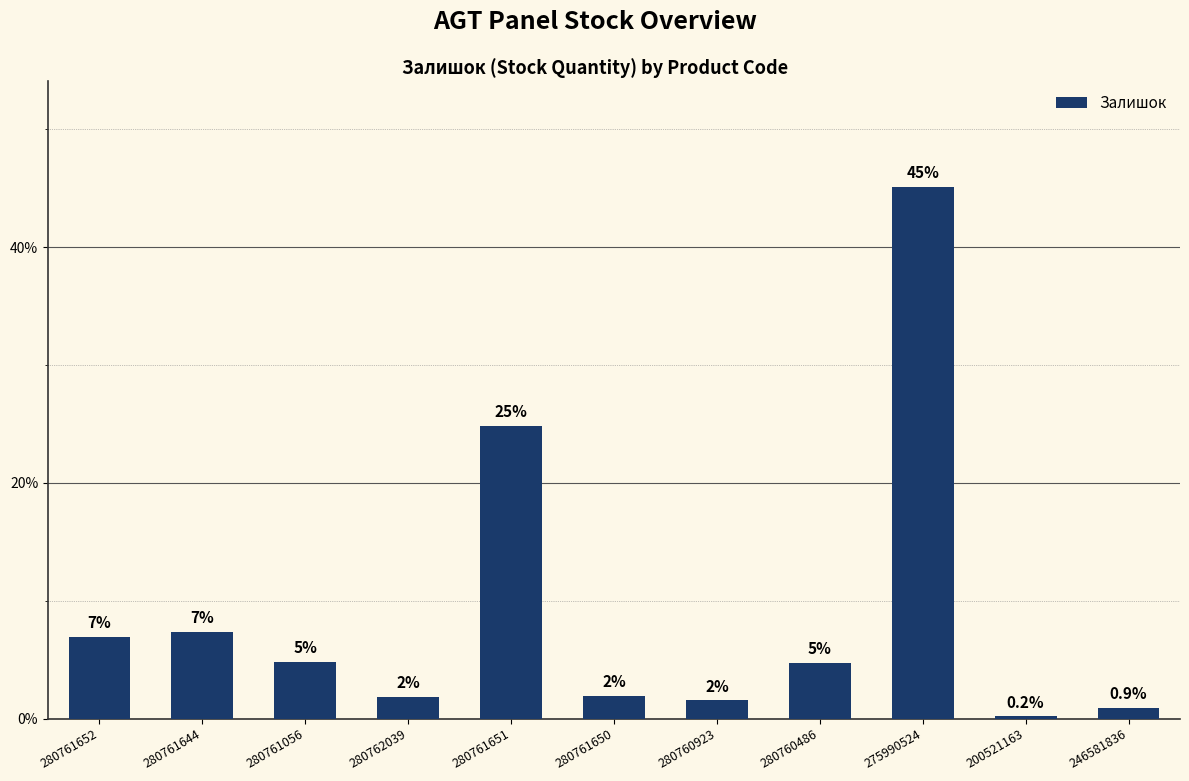

Does the chart contain any negative values?

No